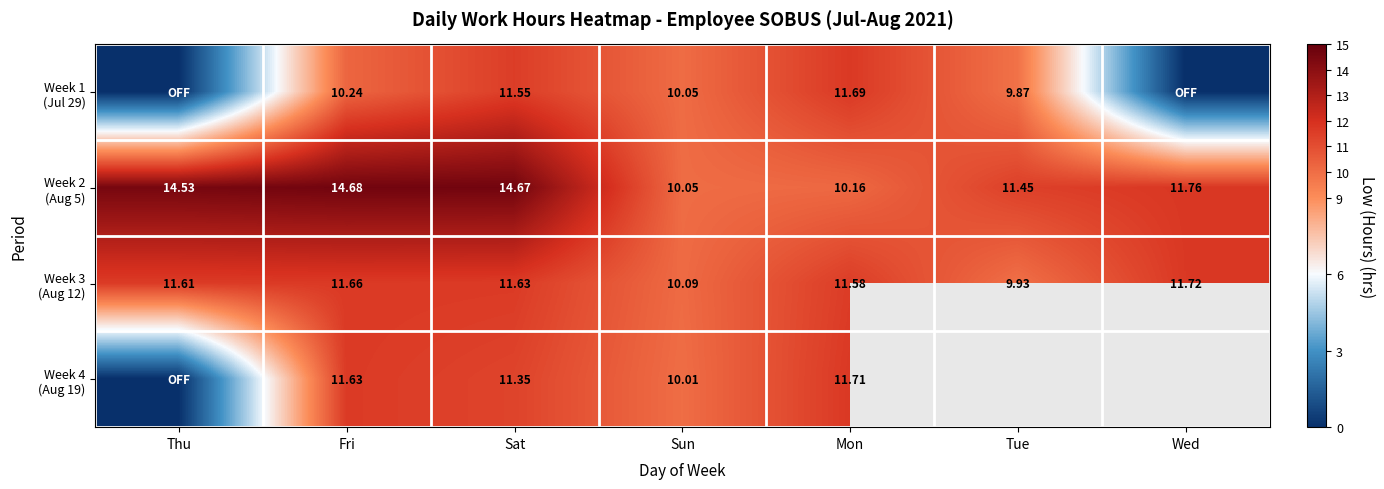

The value of Week 1 (Jul 29) at Thu is 5.1. True or false?

False